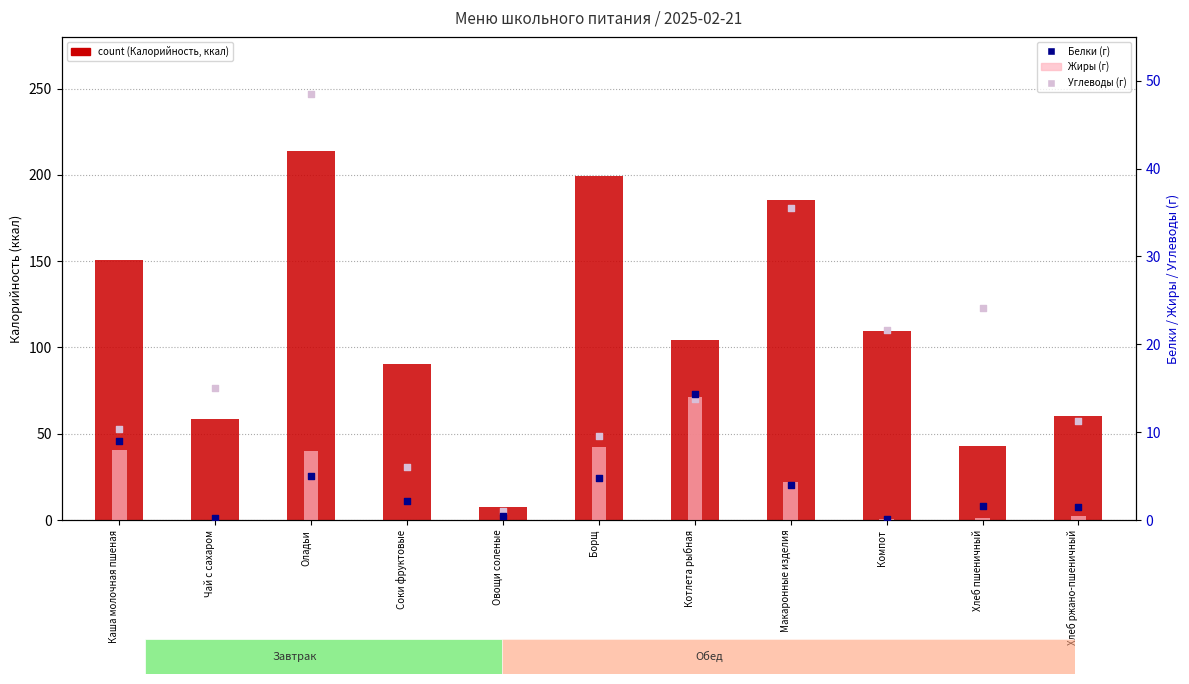

At which category is the sum across all series the highest?

Оладьи